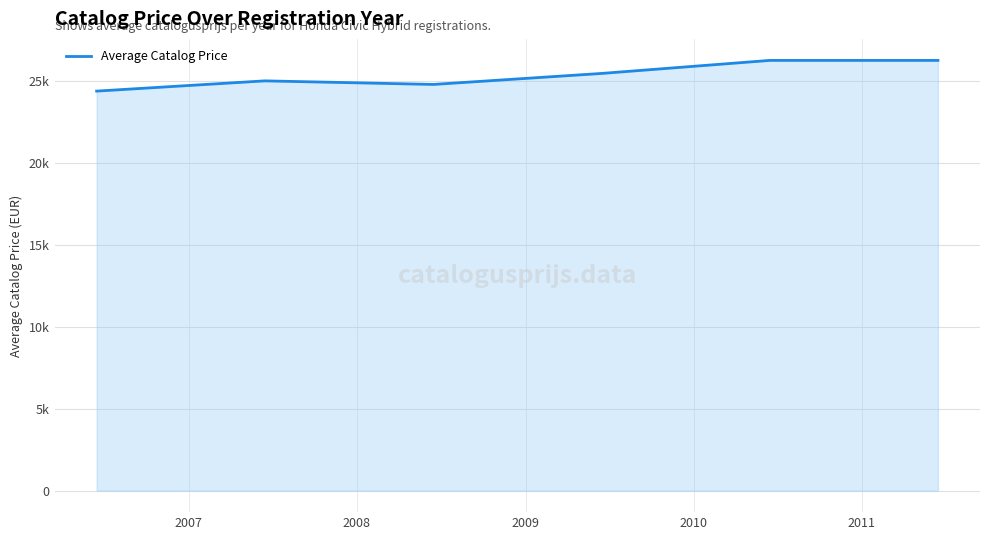

Is this an area chart (filled region under the line)?

Yes